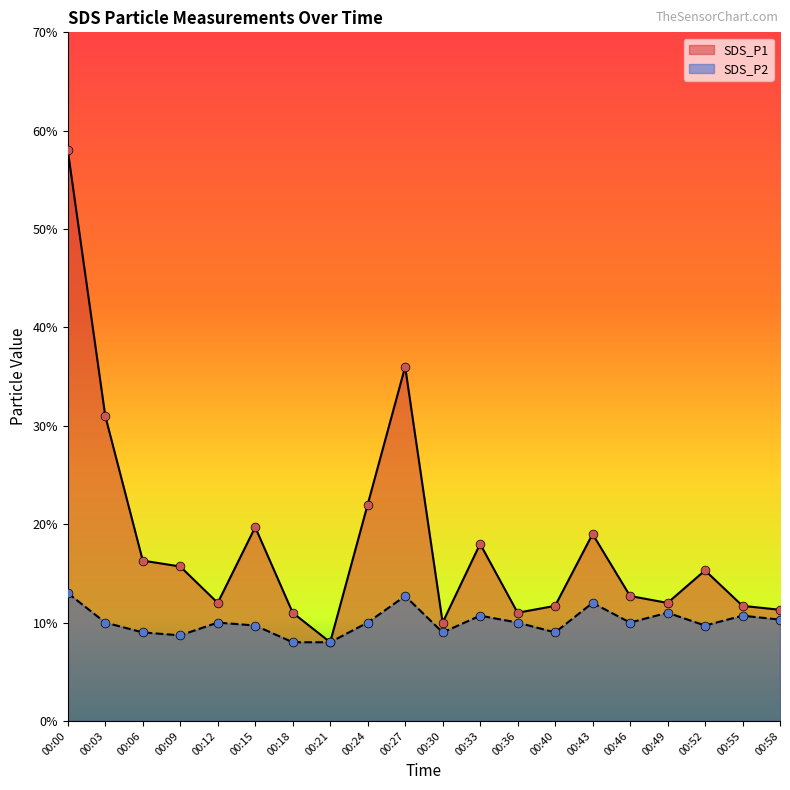

Which series contains the lowest Y value?

SDS_P1